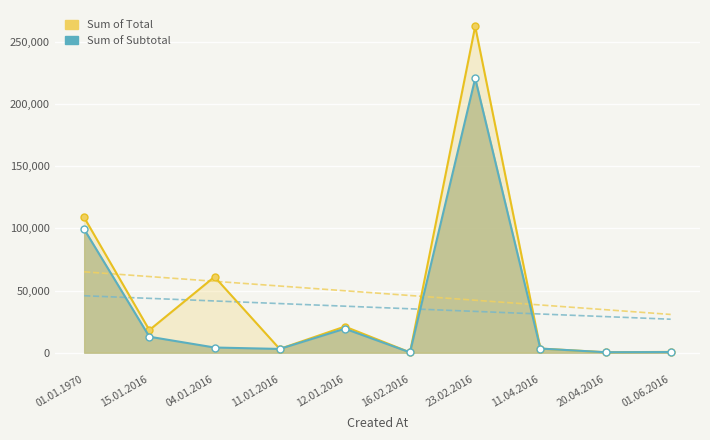

At which category does the chart reach its minimum across all series?

16.02.2016